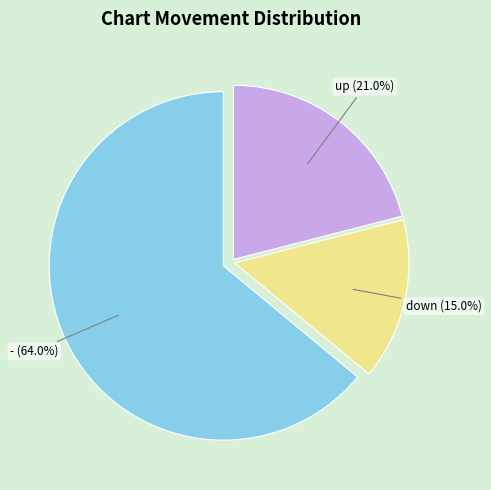

Rank the categories by value from lowest to highest.

down, up, -